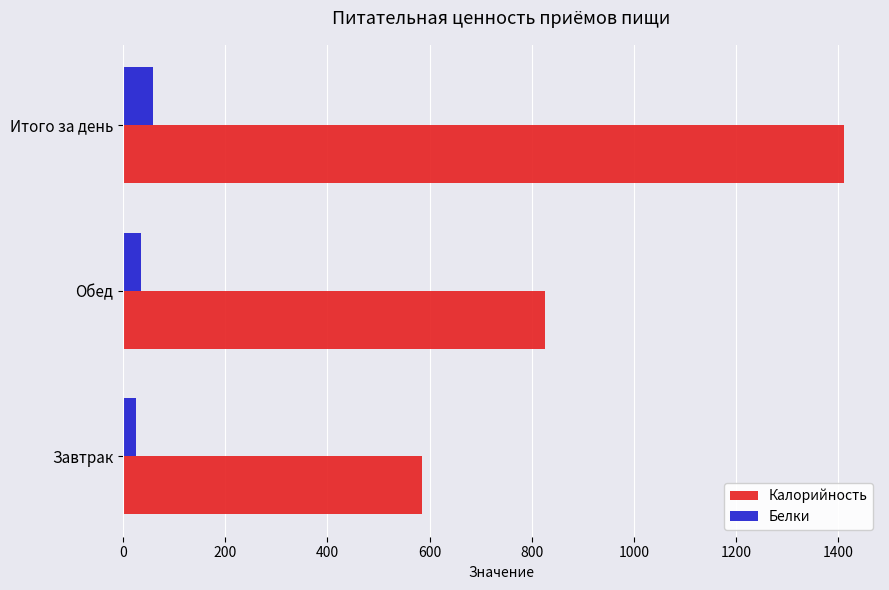

What value does the Калорийность series have at Итого за день?

1411.2